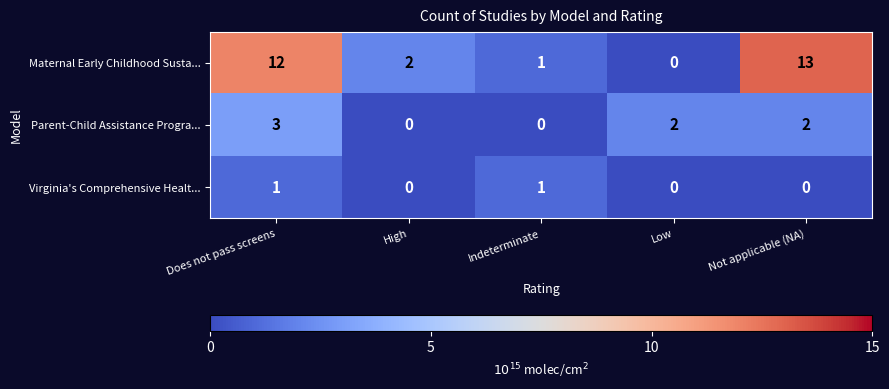

What is the sum of all Maternal Early Childhood Susta... values?

28